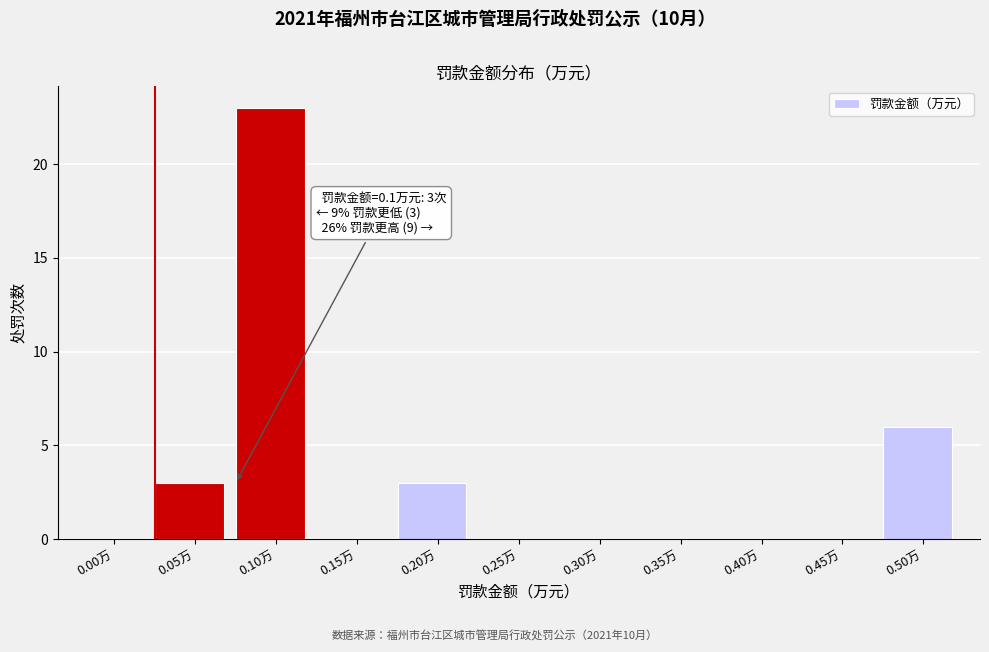

Reading left to right, extract all data points from this chart.

0.00万=0	0.05万=3	0.10万=23	0.15万=0	0.20万=3	0.25万=0	0.30万=0	0.35万=0	0.40万=0	0.45万=0	0.50万=6